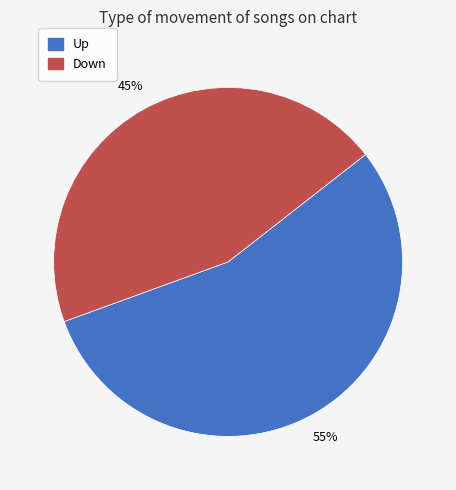

To the nearest percent, what is the average slice percentage?

50%